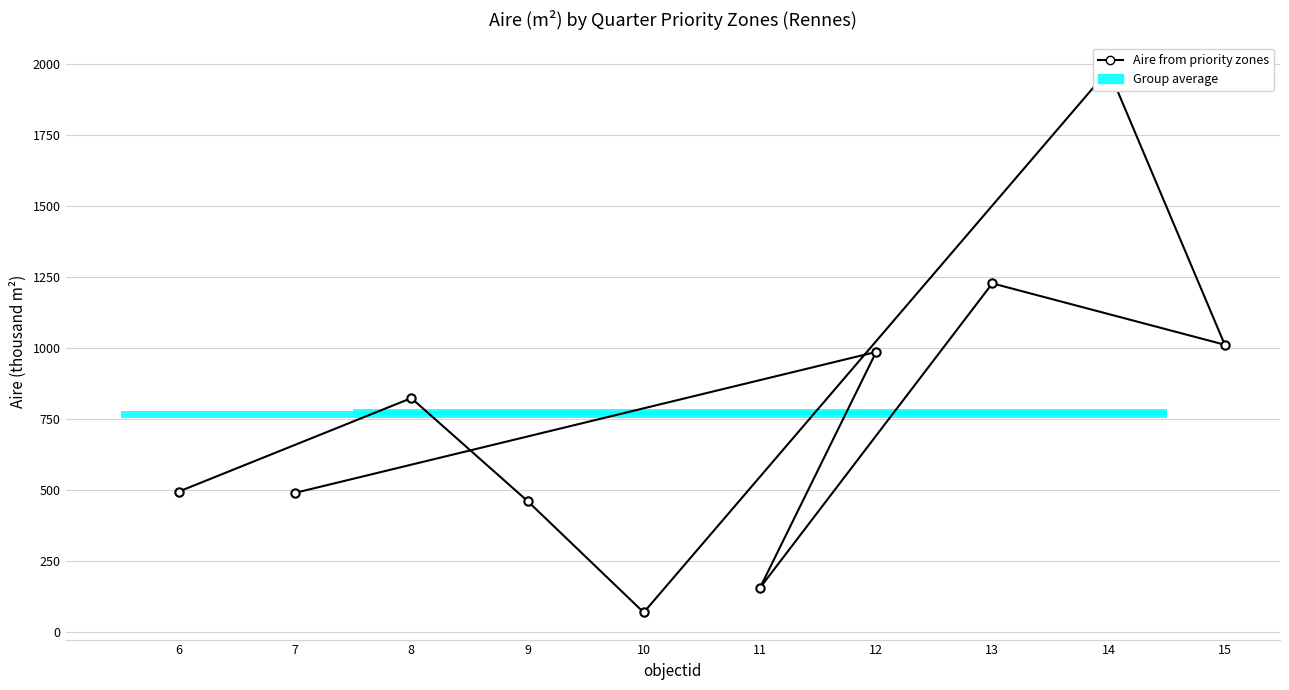

Which label corresponds to the largest value in the chart?

14